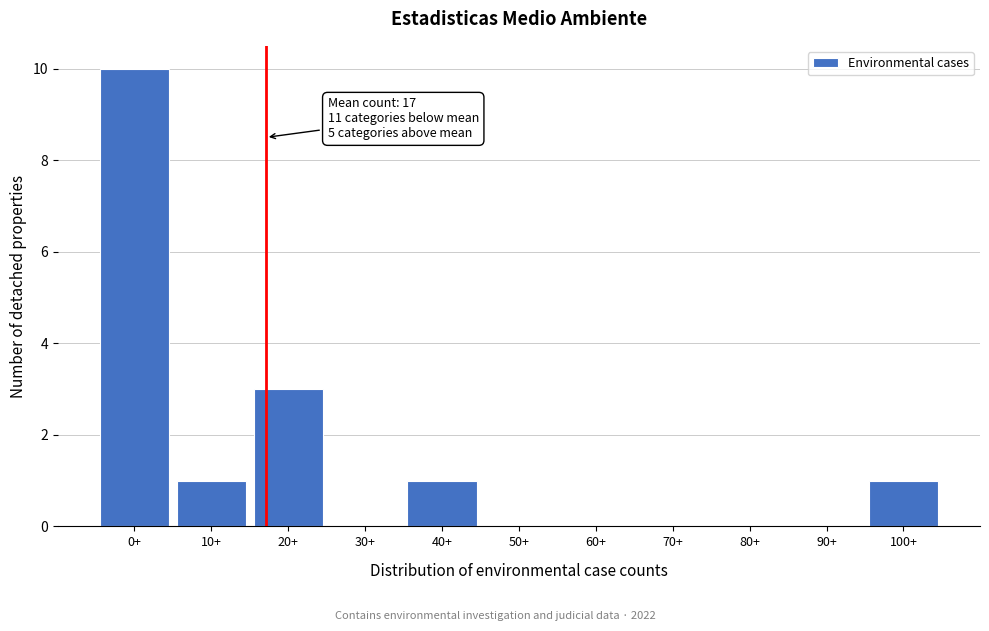

Reading left to right, extract all data points from this chart.

0+=10	10+=1	20+=3	30+=0	40+=1	50+=0	60+=0	70+=0	80+=0	90+=0	100+=1